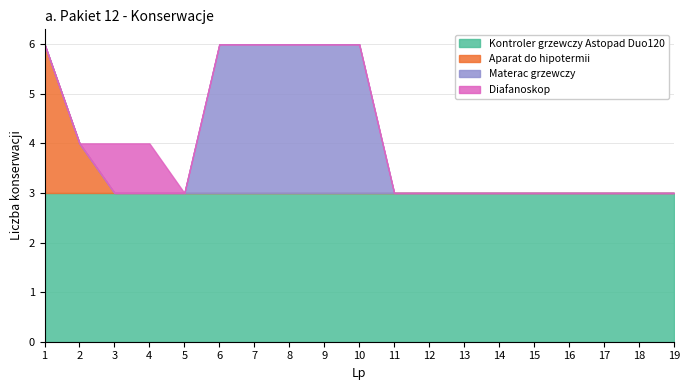

What is the difference between the maximum and minimum values in the Aparat do hipotermii series?

3